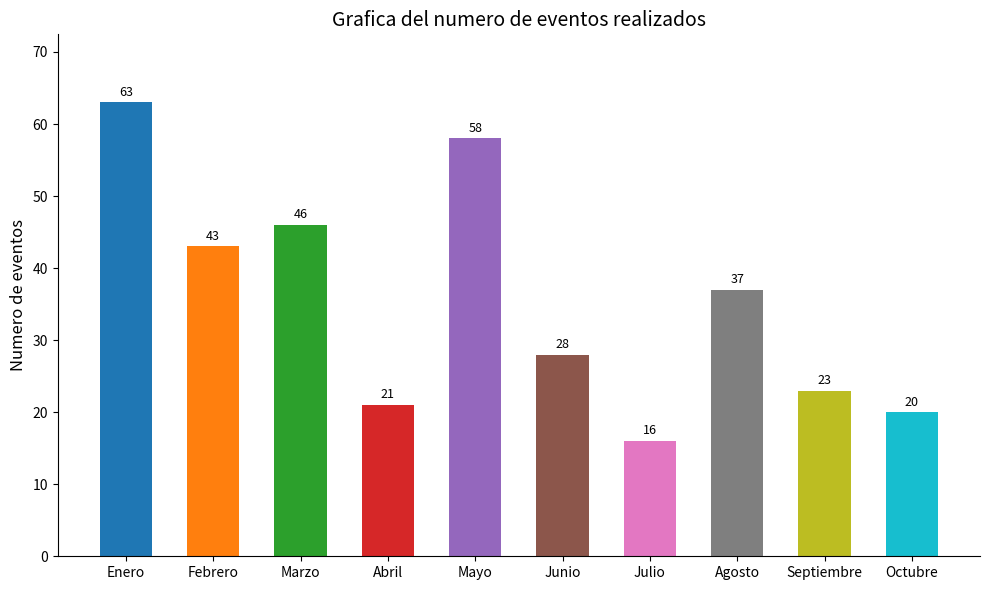

At which label does the data first exceed 37?

Enero